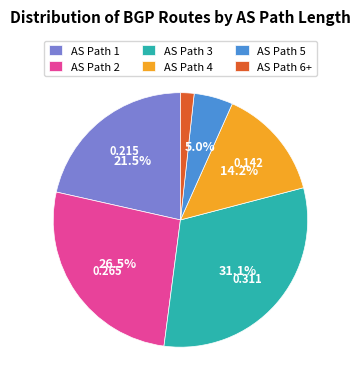

Which category has the biggest portion of the pie?

AS Path 3